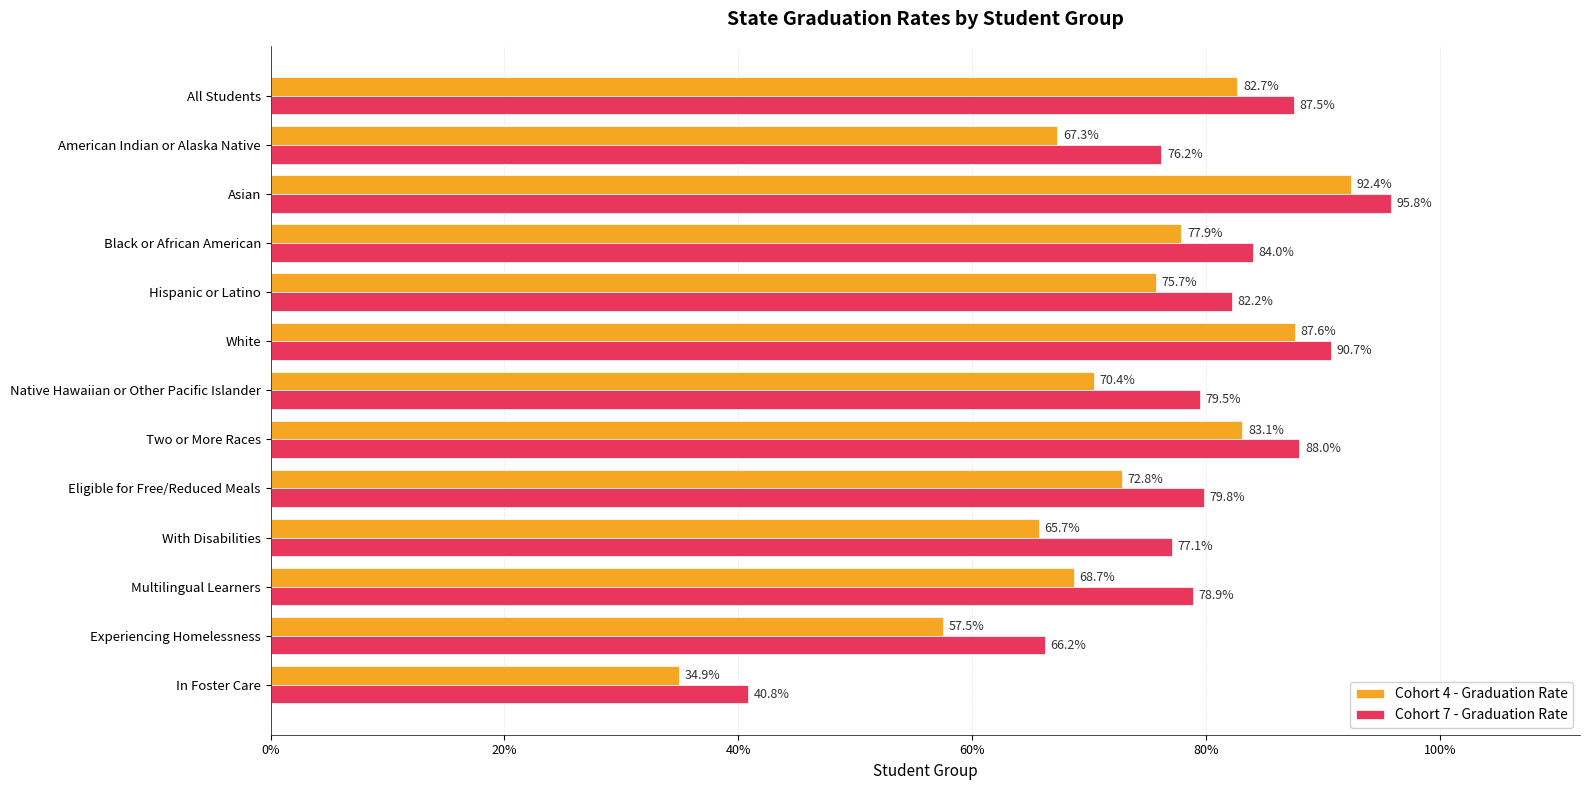

What are all the series names shown in the legend?

Cohort 4 - Graduation Rate, Cohort 7 - Graduation Rate